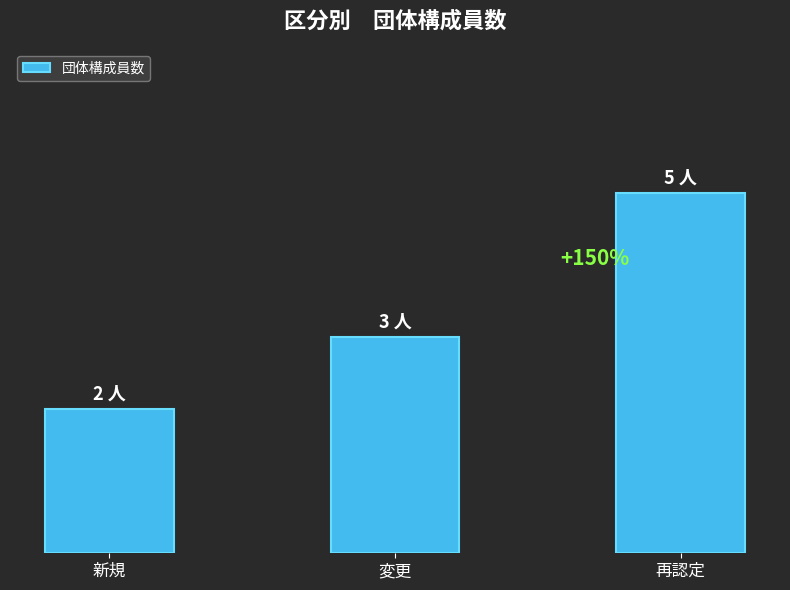

Rank the categories by value from lowest to highest.

新規, 変更, 再認定